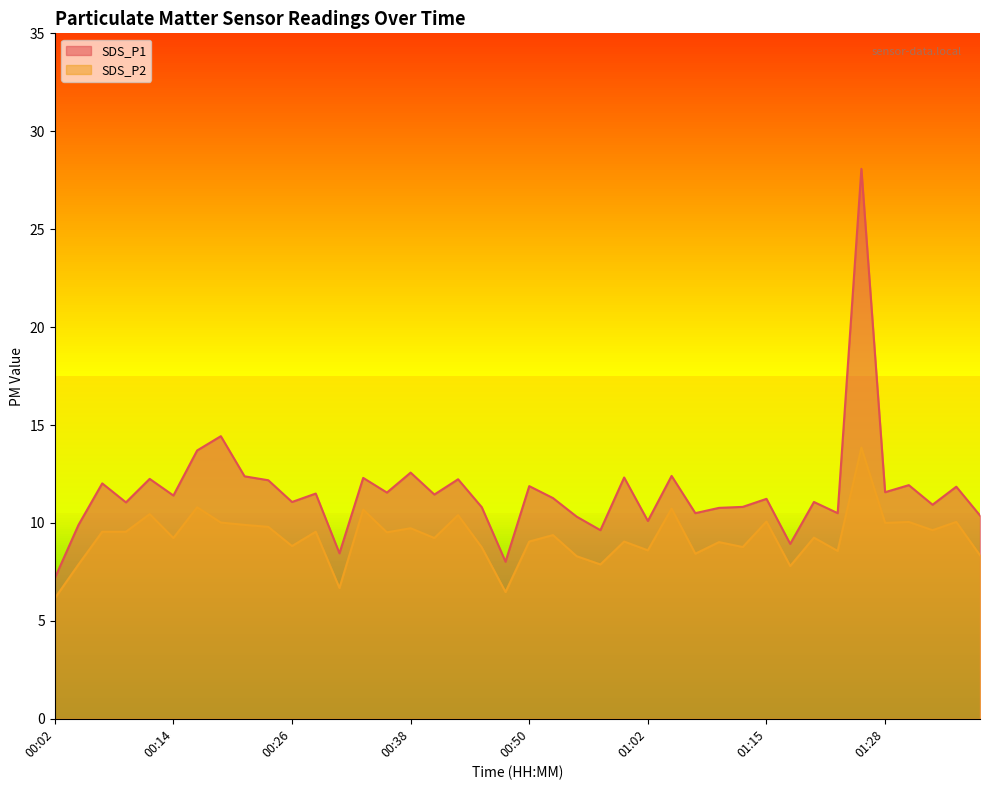

List the labels in order of SDS_P1 value, largest first.

01:25, 00:19, 00:16, 00:38, 01:05, 00:21, 01:00, 00:33, 00:11, 00:43, 00:24, 00:07, 01:30, 00:50, 01:35, 01:28, 00:36, 00:28, 00:41, 00:14, 00:53, 01:15, 00:26, 01:20, 00:09, 01:33, 01:12, 00:45, 01:10, 01:07, 01:23, 01:38, 00:55, 01:02, 00:04, 00:58, 01:18, 00:31, 00:48, 00:02